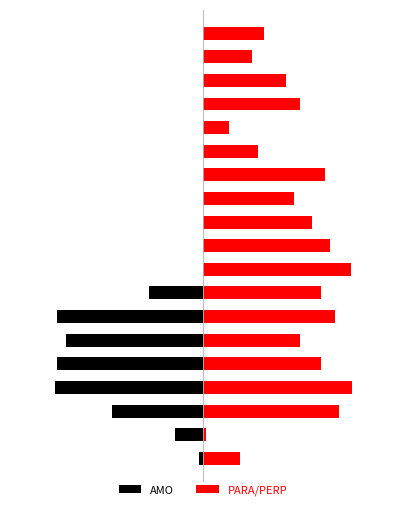

What are all the series names shown in the legend?

AMO, PARA/PERP